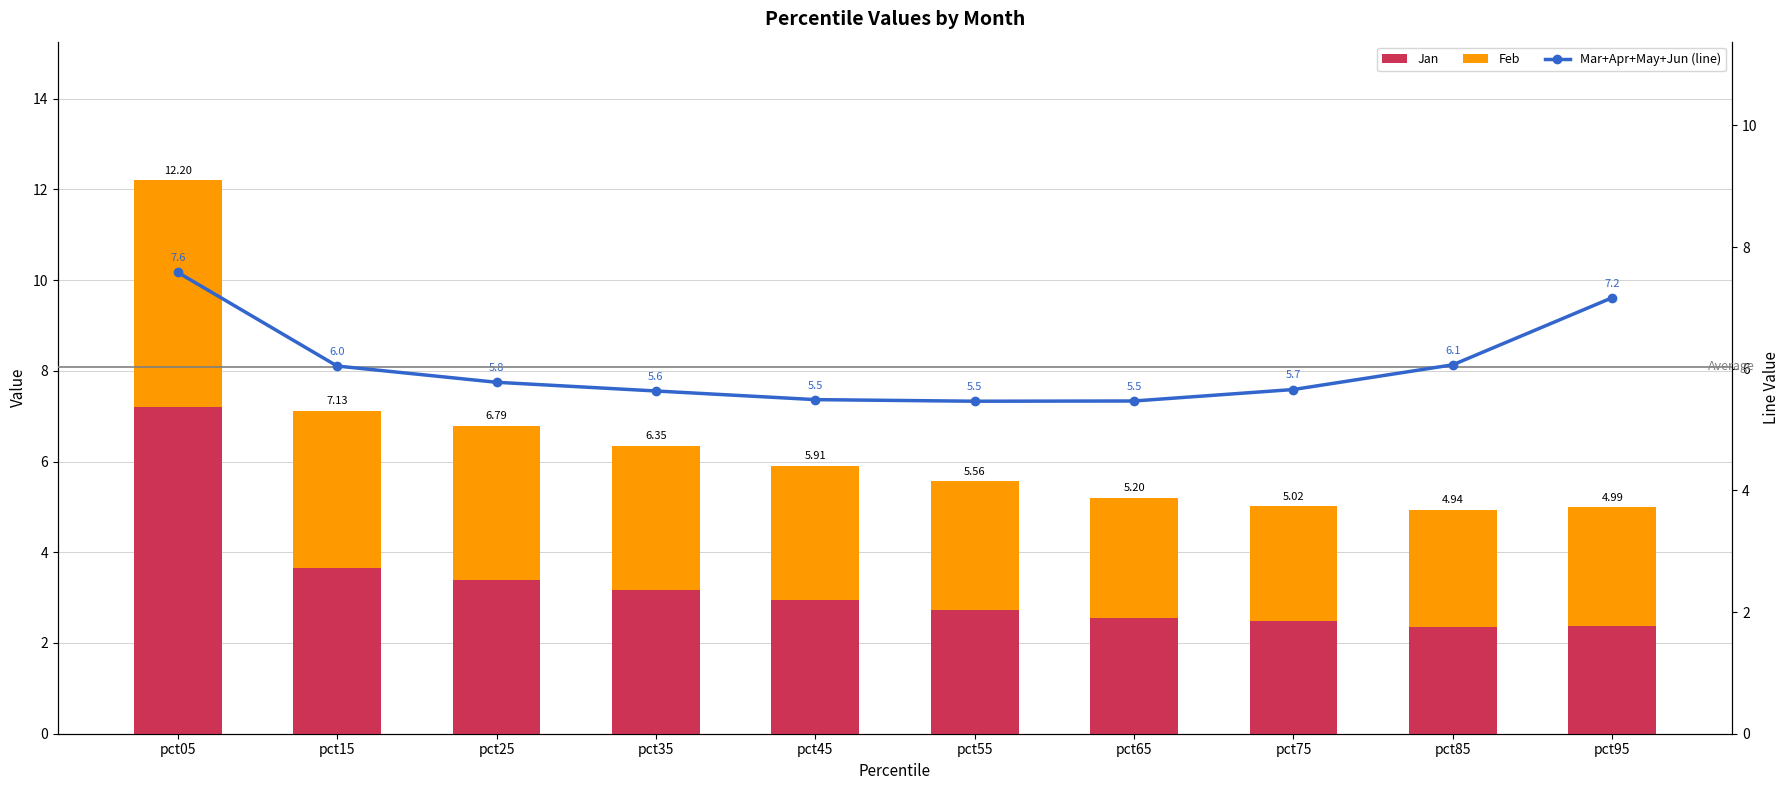

What is the minimum value for Mar+Apr+May+Jun (line)?

5.5